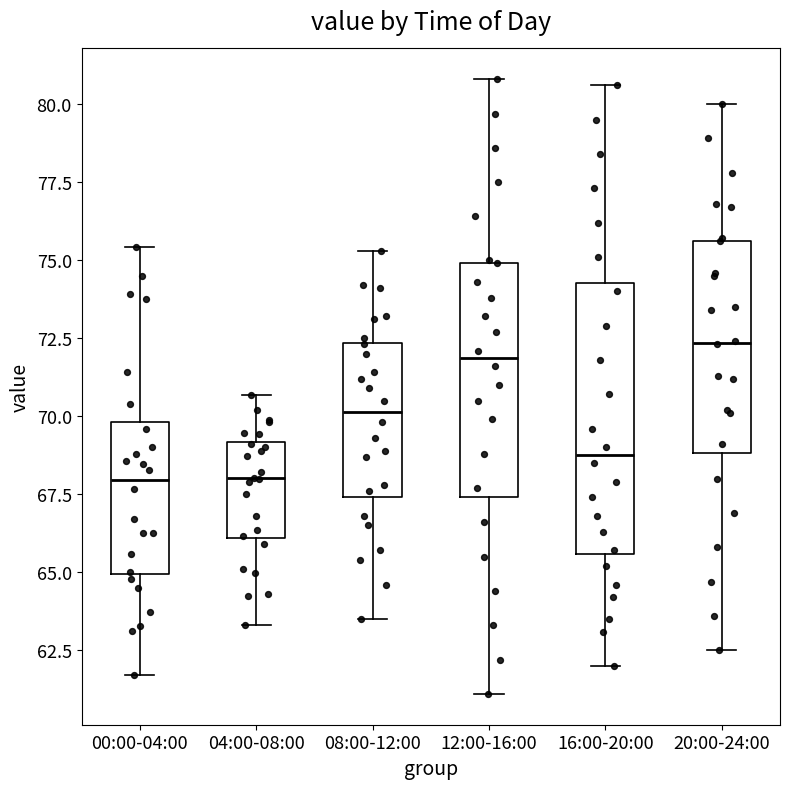

Reading left to right, transcribe this box plot: for each box, give where its median line is, the range the box spans, and where its two whiskers end, as read against the y-axis. The values are not printed on the chart, so give them approximately, as read against the axis.

00:00-04:00: median 68.0, box 65.0 to 70.0, whiskers 61.5 to 75.5
04:00-08:00: median 68.0, box 66.0 to 69.0, whiskers 63.5 to 70.5
08:00-12:00: median 70.0, box 67.5 to 72.5, whiskers 63.5 to 75.5
12:00-16:00: median 72.0, box 67.5 to 75.0, whiskers 61.0 to 81.0
16:00-20:00: median 69.0, box 65.5 to 74.5, whiskers 62.0 to 80.5
20:00-24:00: median 72.5, box 69.0 to 75.5, whiskers 62.5 to 80.0